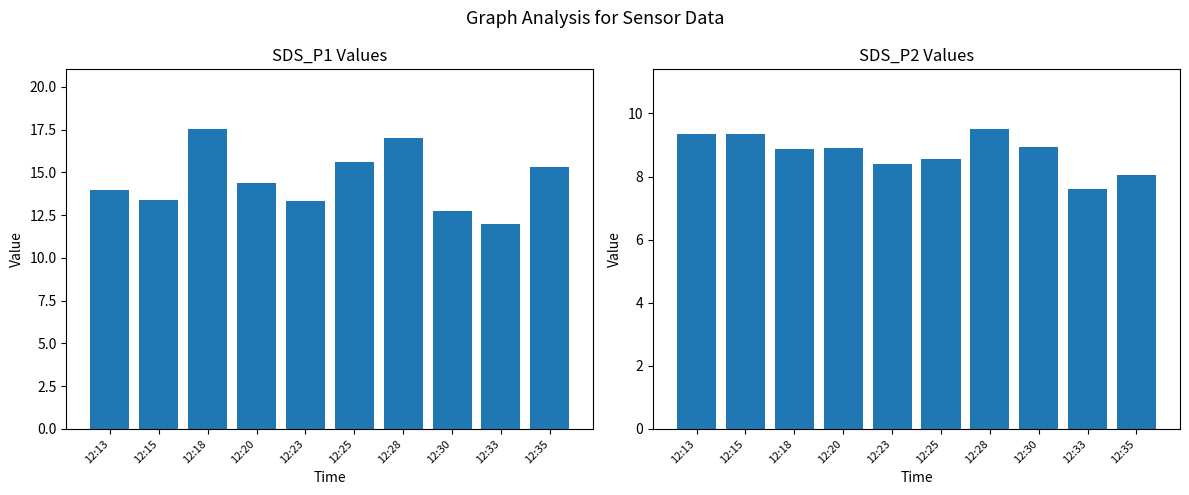

What is the average value of the SDS_P1 series?

14.5